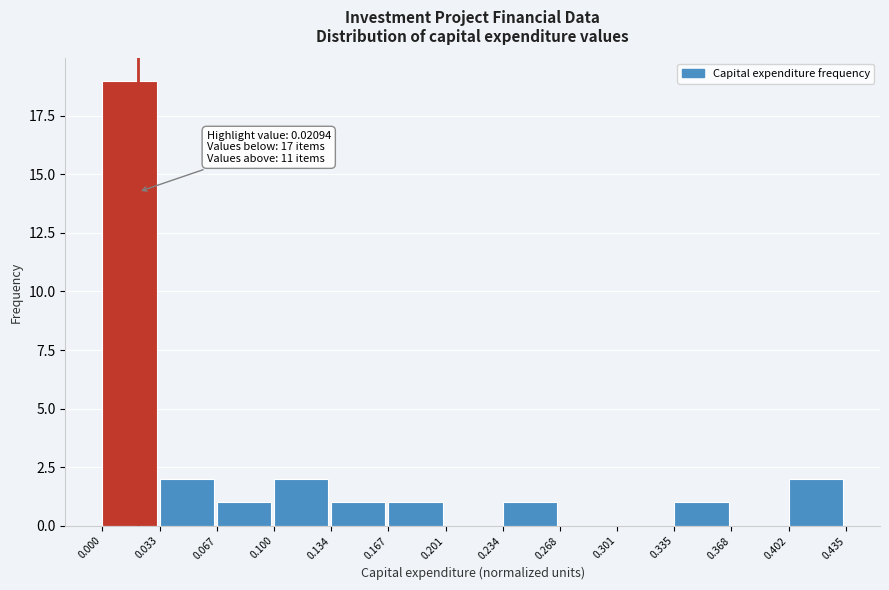

Which range on the x-axis has the tallest bar?

0.000 to 0.033